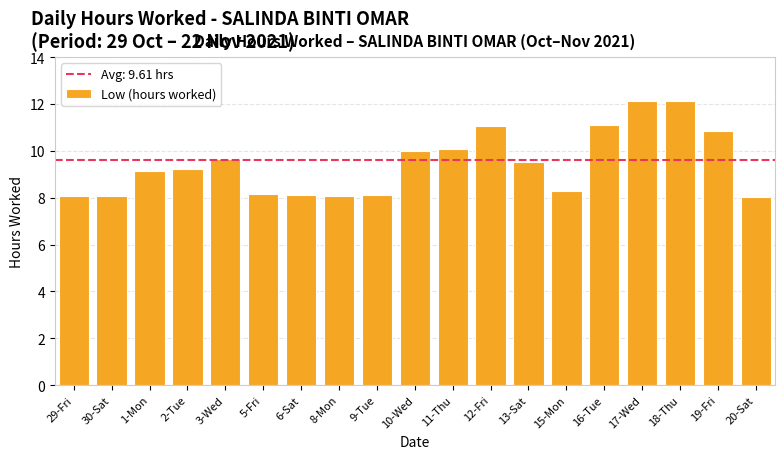

What is the value of the 4th bar from the left?

9.2